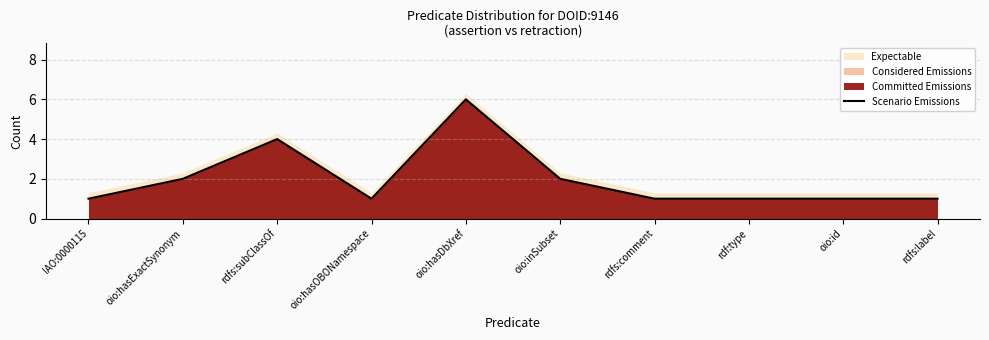

Read the value at oio:hasOBONamespace.

1